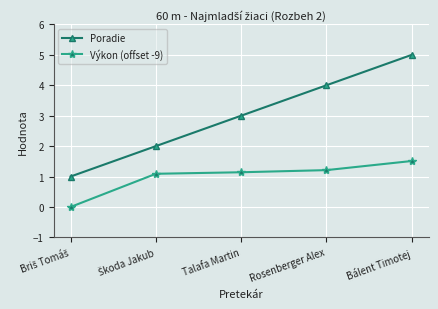

Reading left to right, transcribe all the data shown in this chart.

Poradie: 1.0	2.0	3.0	4.0	5.0
Výkon (offset -9): 0.0	1.1	1.1	1.2	1.5